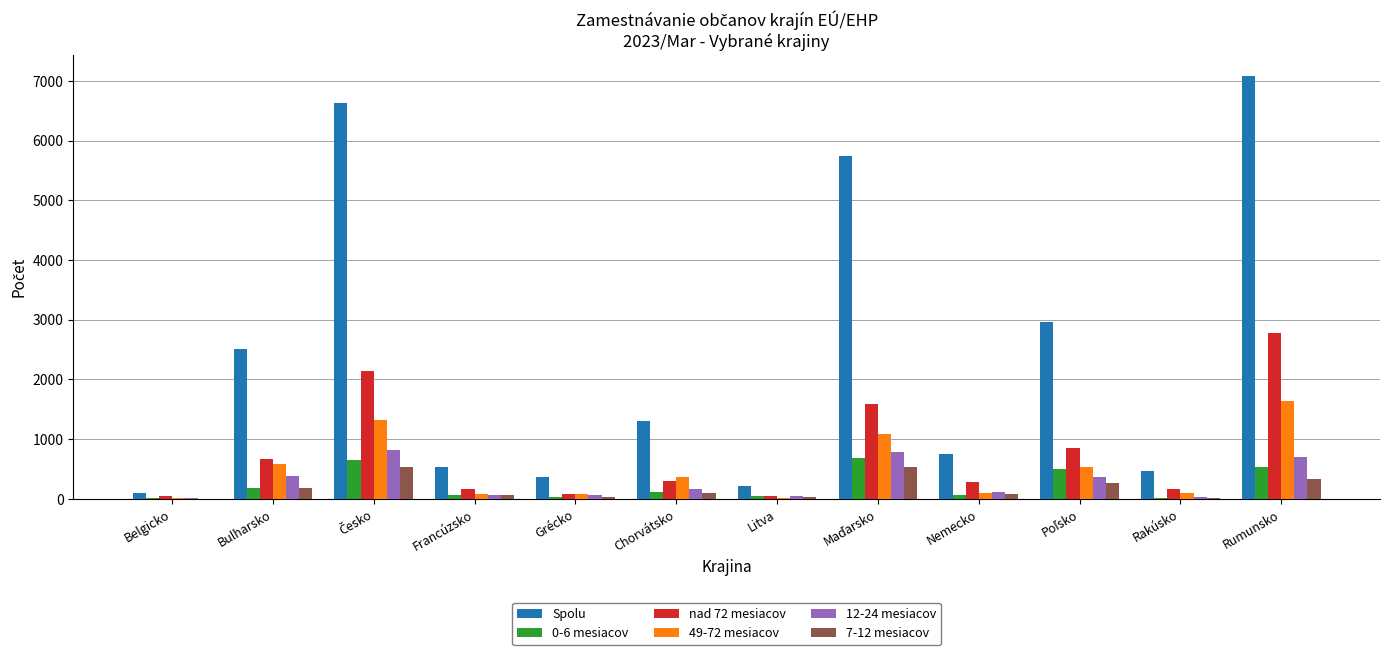

Are the bars horizontal?

No